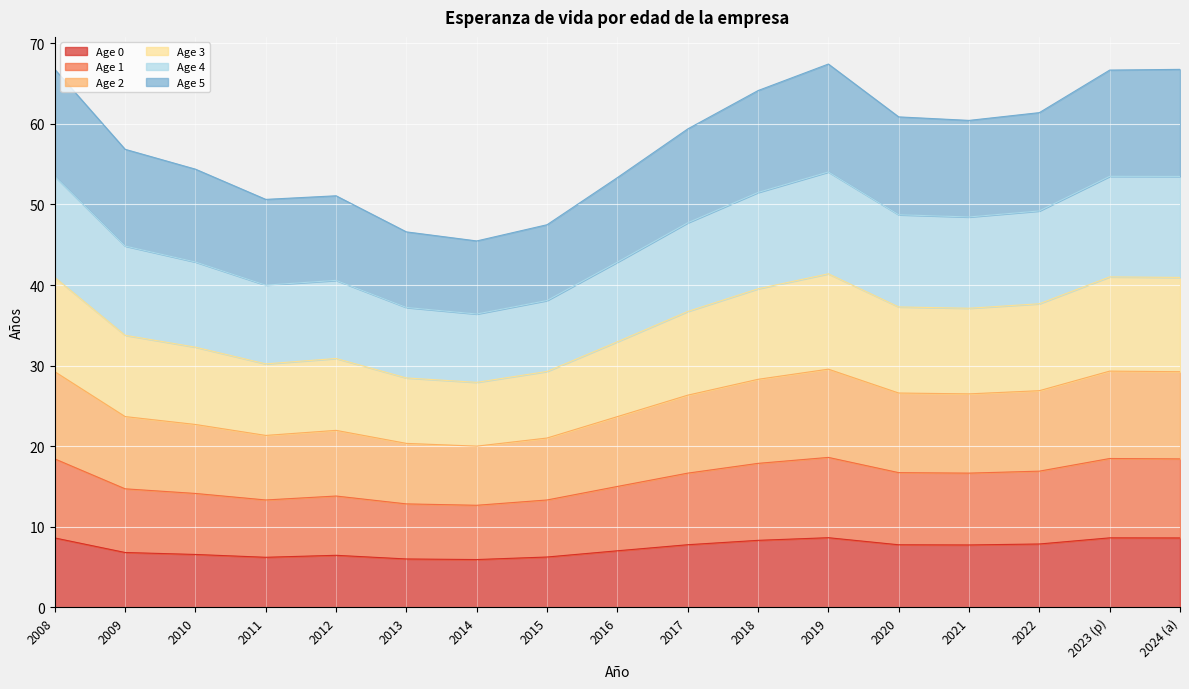

In age_4, how many points are higher than both neighbors (excluding endpoints)?

3